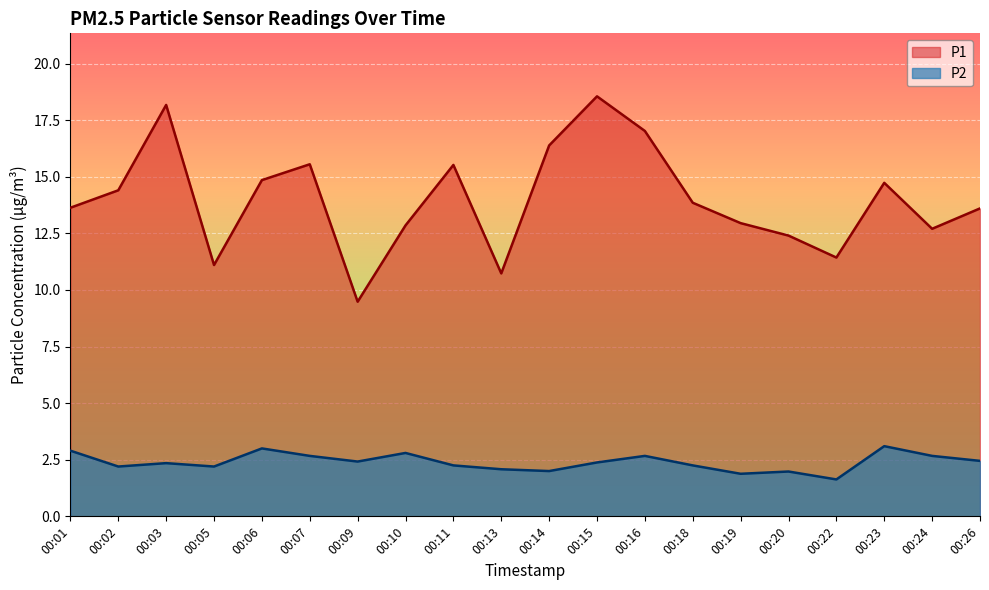

Which series changed the most between 00:07 and 00:16?

P1